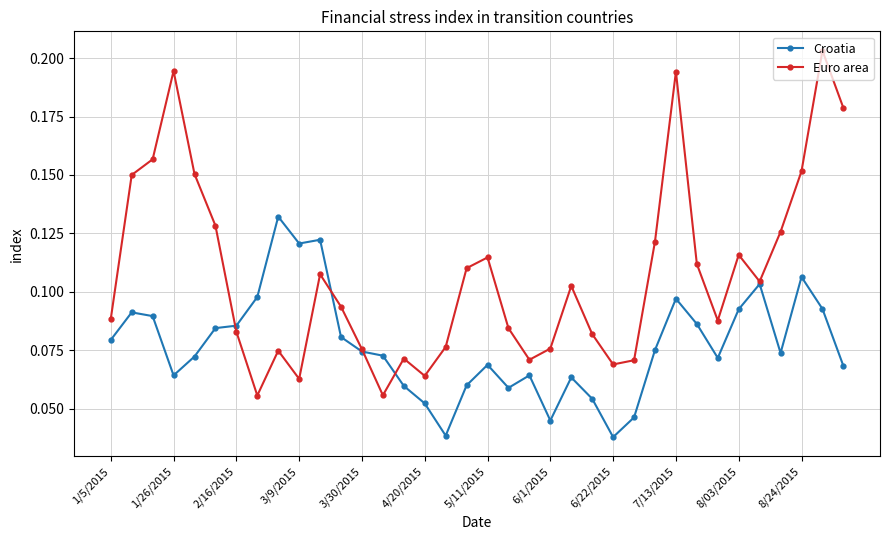

How many interior local peaks does the Euro area series have?

9